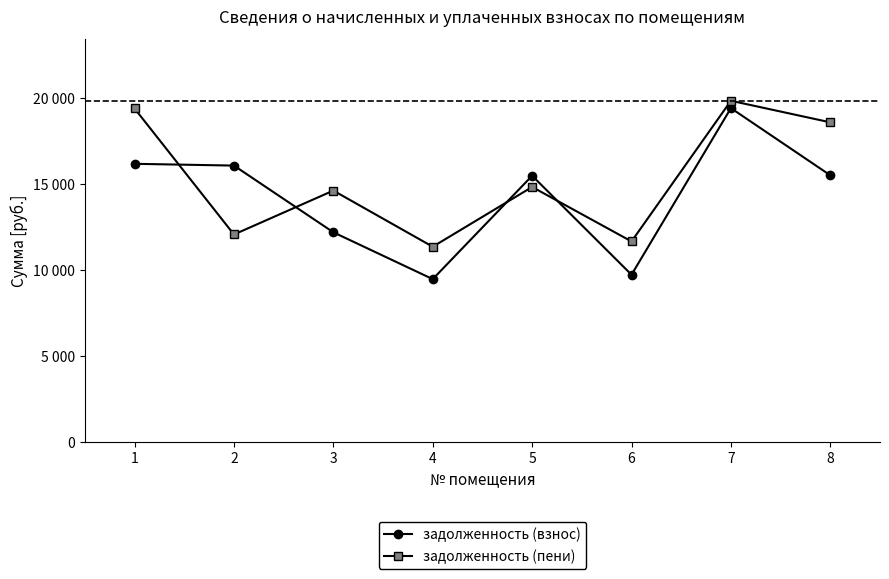

Where is the first local maximum for задолженность (пени)?

3